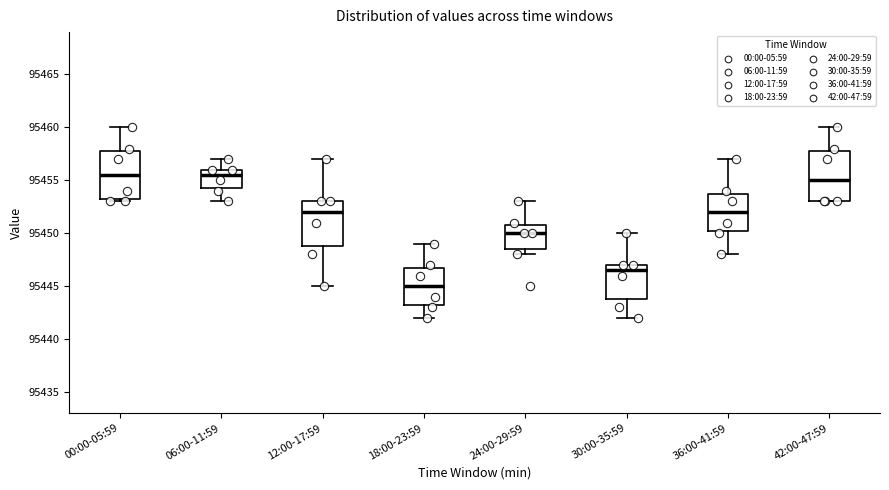

Reading left to right, read every box against the y-axis: the position of its median line, the range the box covers, and the ends of its whiskers. The values are not printed on the chart, so give them approximately, as read against the axis.

00:00-05:59: median 95455.5, box 95453.5 to 95458.0, whiskers 95453.0 to 95460.0
06:00-11:59: median 95455.5, box 95454.5 to 95456.0, whiskers 95453.0 to 95457.0
12:00-17:59: median 95452.0, box 95449.0 to 95453.0, whiskers 95445.0 to 95457.0
18:00-23:59: median 95445.0, box 95443.5 to 95447.0, whiskers 95442.0 to 95449.0
24:00-29:59: median 95450.0, box 95448.5 to 95451.0, whiskers 95448.0 to 95453.0
30:00-35:59: median 95446.5, box 95444.0 to 95447.0, whiskers 95442.0 to 95450.0
36:00-41:59: median 95452.0, box 95450.5 to 95454.0, whiskers 95448.0 to 95457.0
42:00-47:59: median 95455.0, box 95453.0 to 95458.0, whiskers 95453.0 to 95460.0